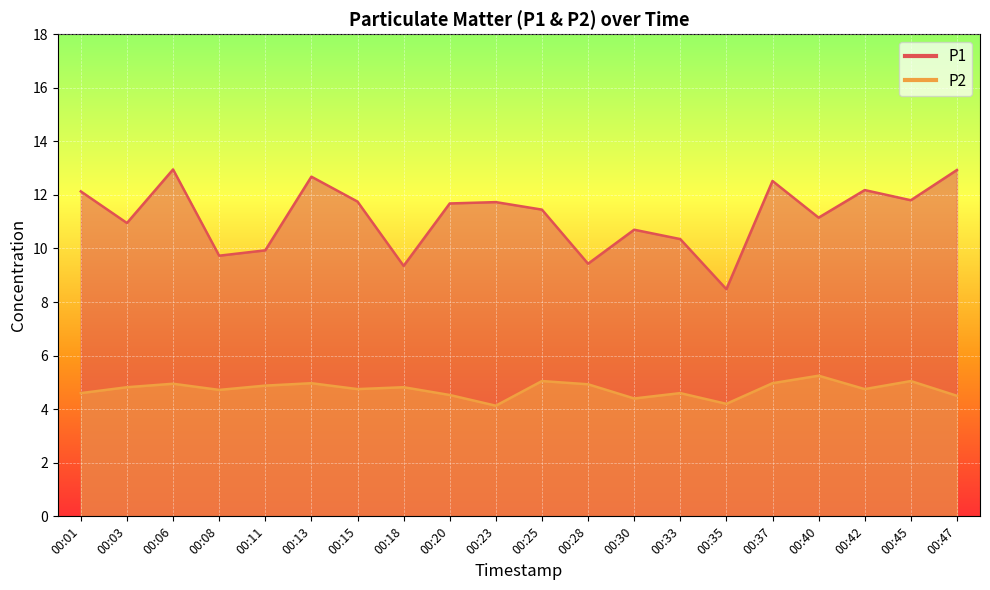

Reading left to right, extract all data points from this chart.

P1: 12.1	10.9	12.9	9.7	9.9	12.7	11.8	9.3	11.7	11.7	11.4	9.4	10.7	10.3	8.5	12.5	11.2	12.2	11.8	12.9
P2: 4.6	4.8	5.0	4.7	4.9	5.0	4.8	4.8	4.5	4.1	5.0	4.9	4.4	4.6	4.2	5.0	5.2	4.8	5.0	4.5